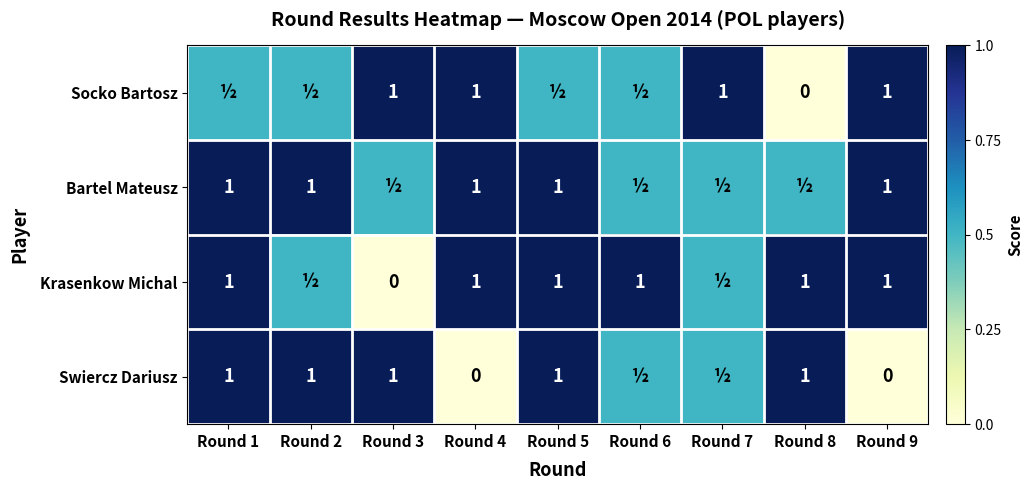

True or false: Krasenkow Michal has a value of 0.4 at Round 9.

False